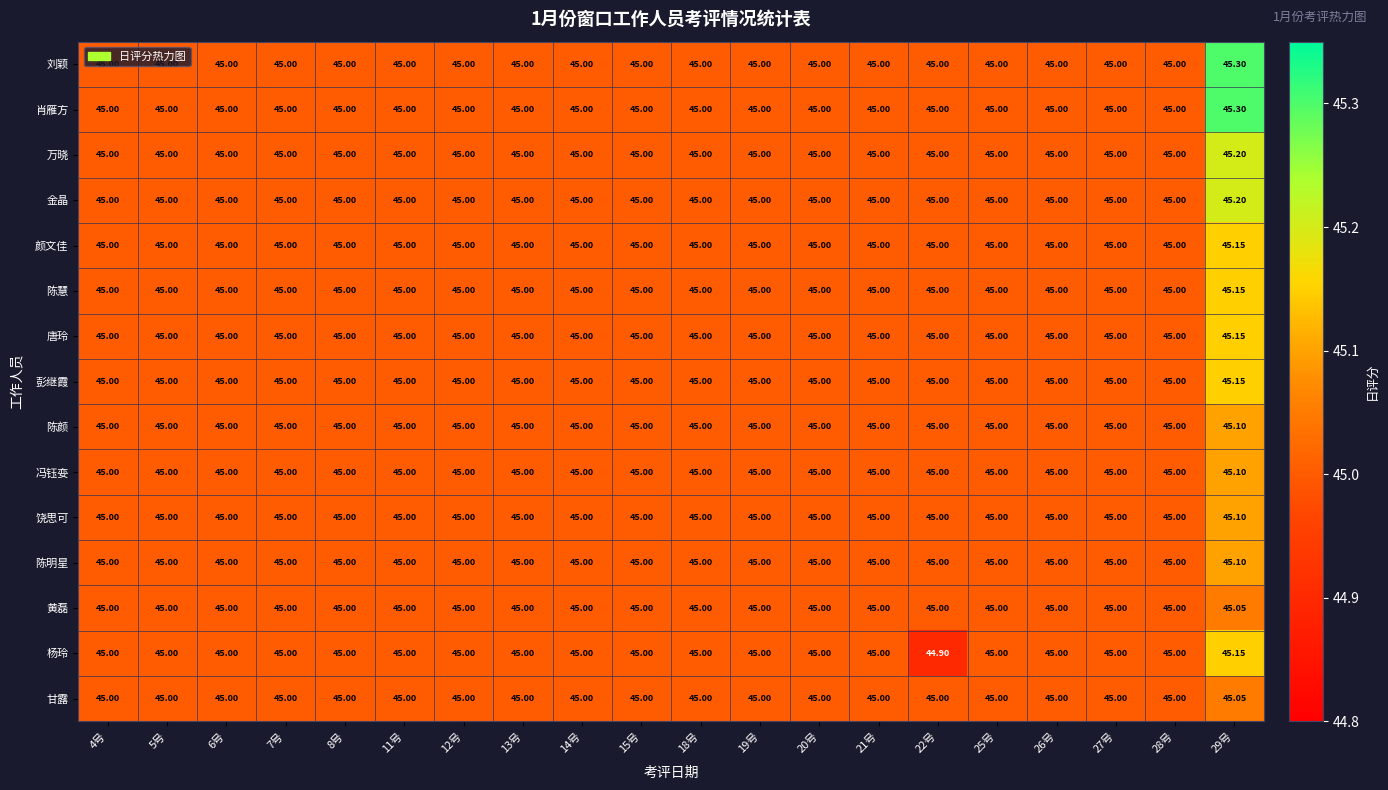

How many data points does each series have?

20